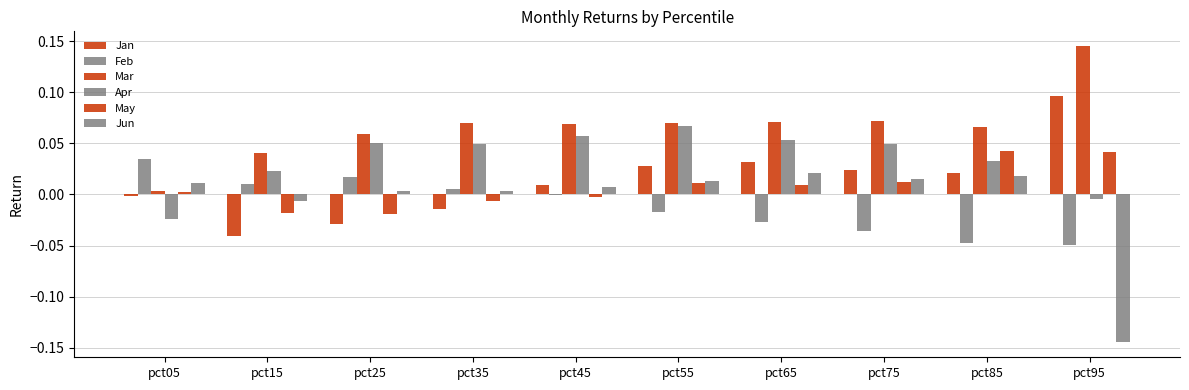

At which label is Jun closest to 0?

pct25